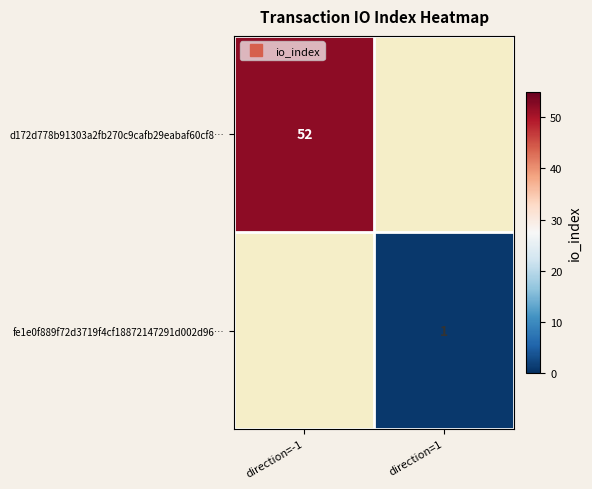

Read the fe1e0f889f72d3719f4cf18872147291d002d96… value at direction=1.

1.0